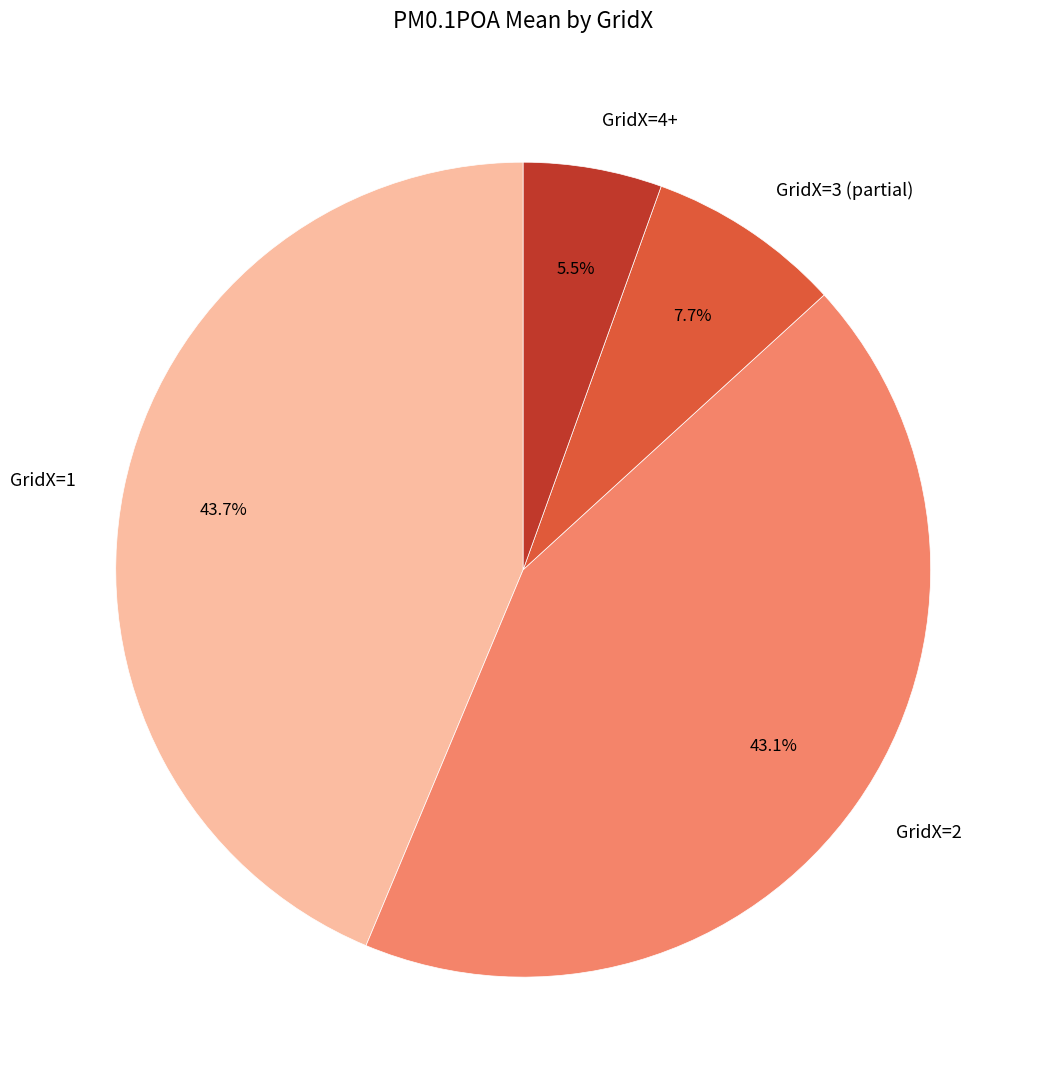

Which category has the smallest portion of the pie?

GridX=4+